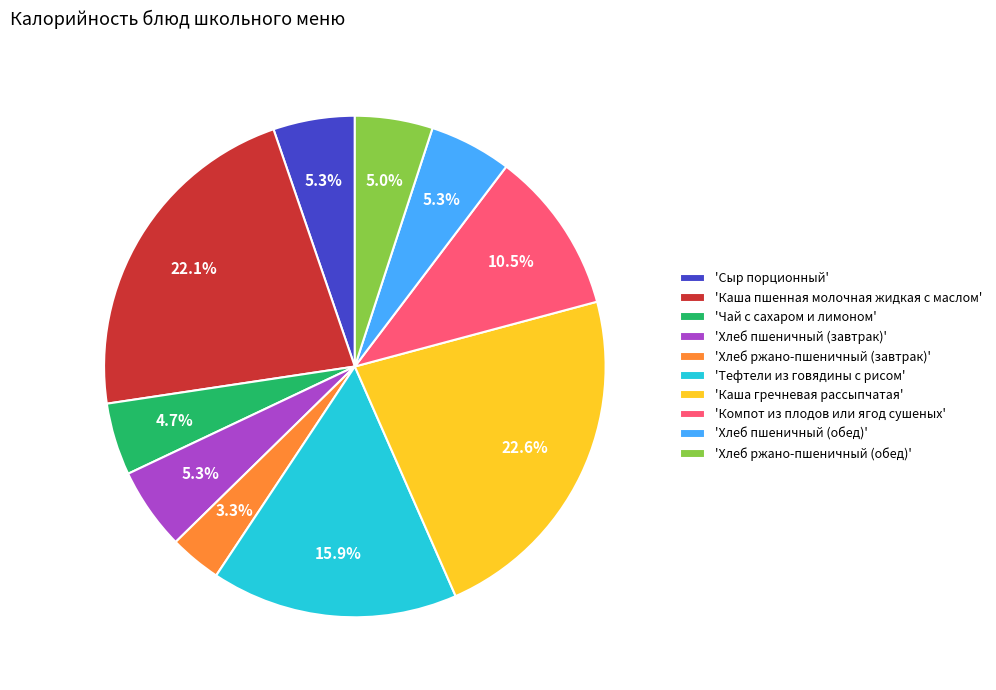

Does any single category account for the majority?

No